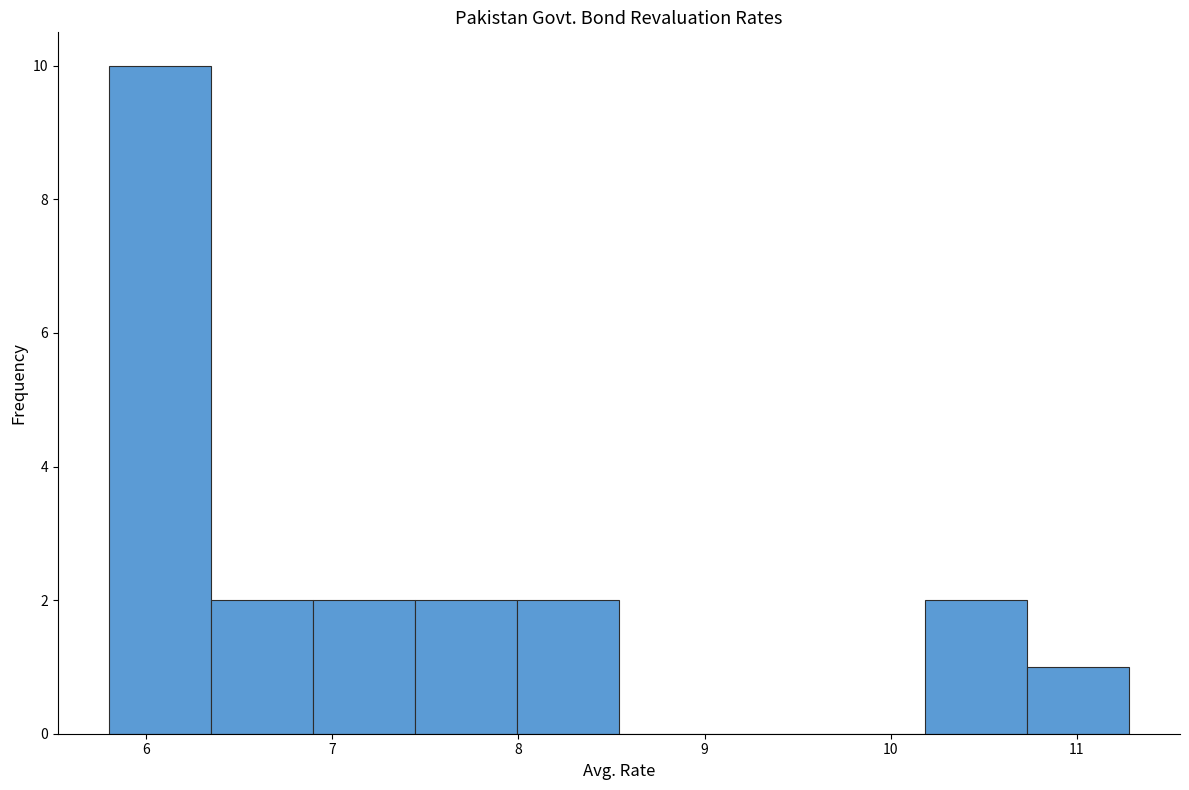

What is the height of the bar covering 10.2 to 10.7 on the x-axis? Neither the bar edges nor the heights are printed on the chart, so give them approximately, as read against the axes.

2